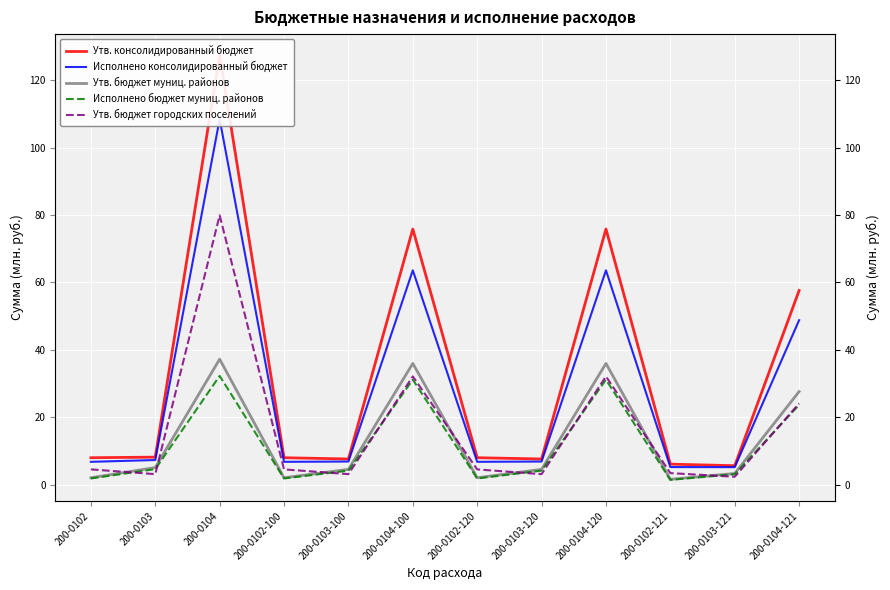

At which category is the sum across all series the highest?

200-0104